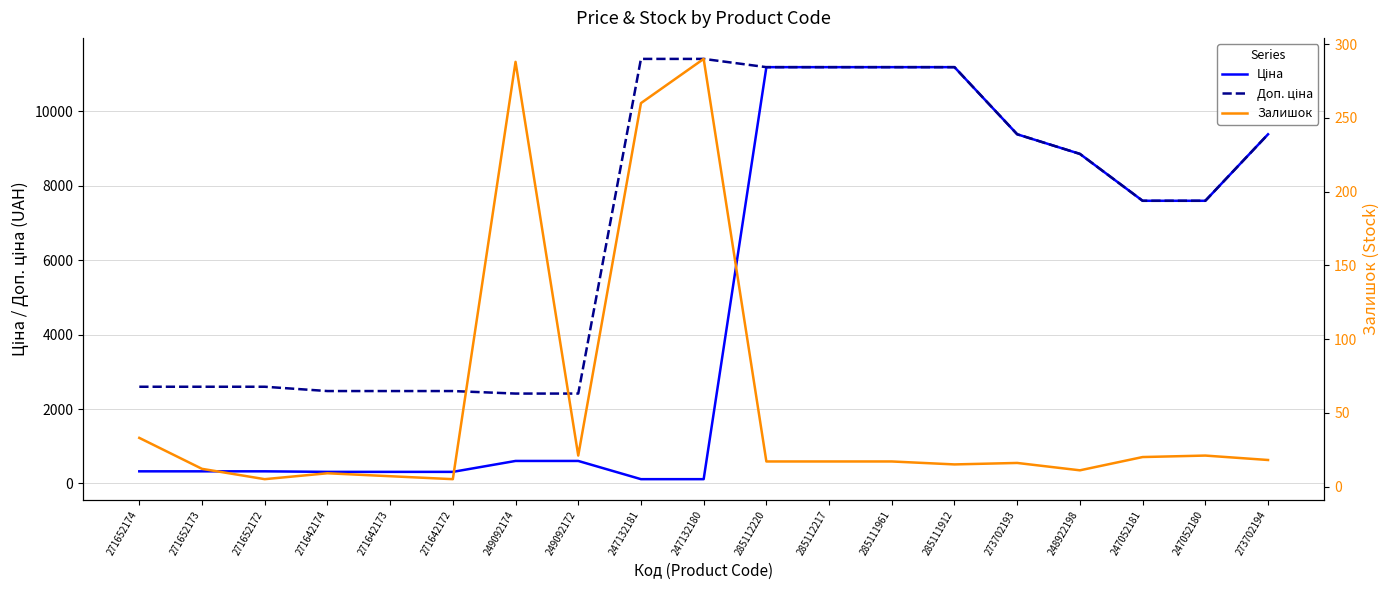

How many intersections are there between Залишок and Ціна?

2